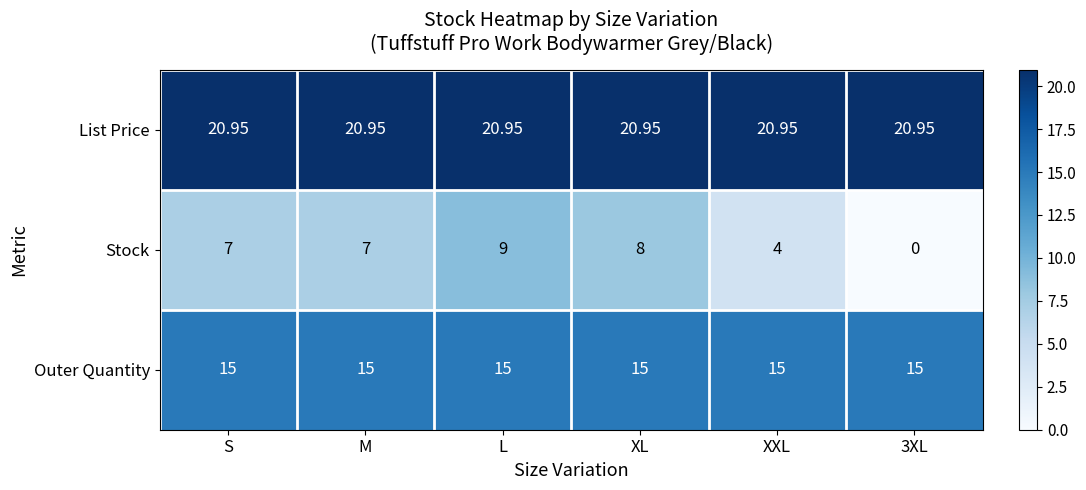

Which series has the widest spread of values?

Stock